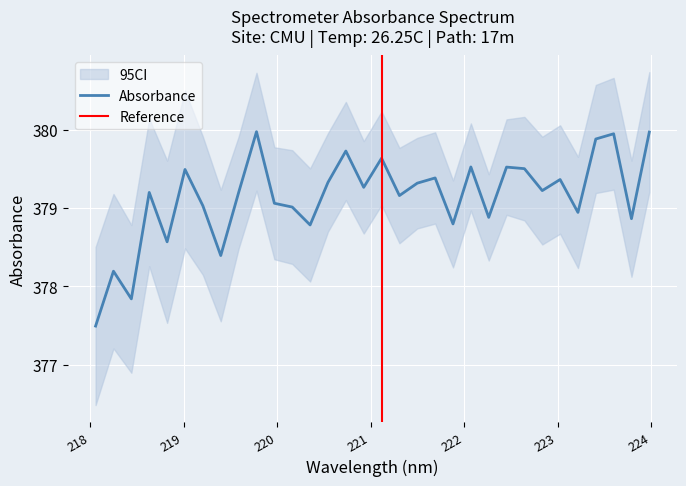

Which has a higher value, 219.2067 or 218.0596?

219.2067